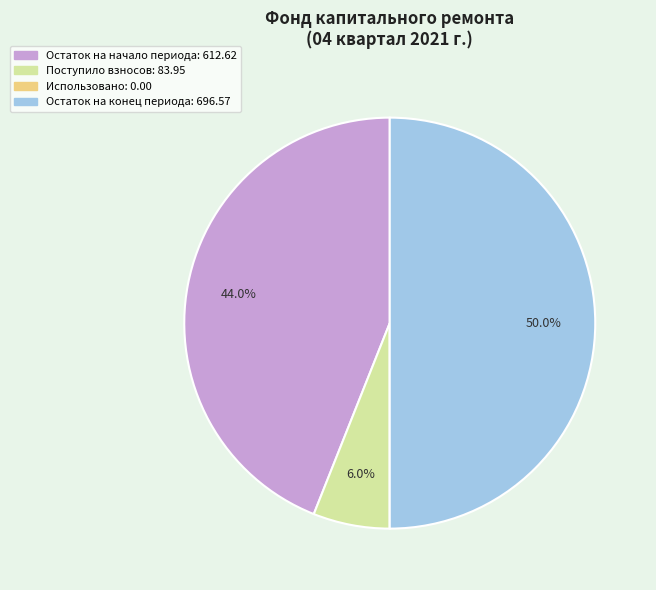

Does Остаток на начало периода represent more than half of the total?

No